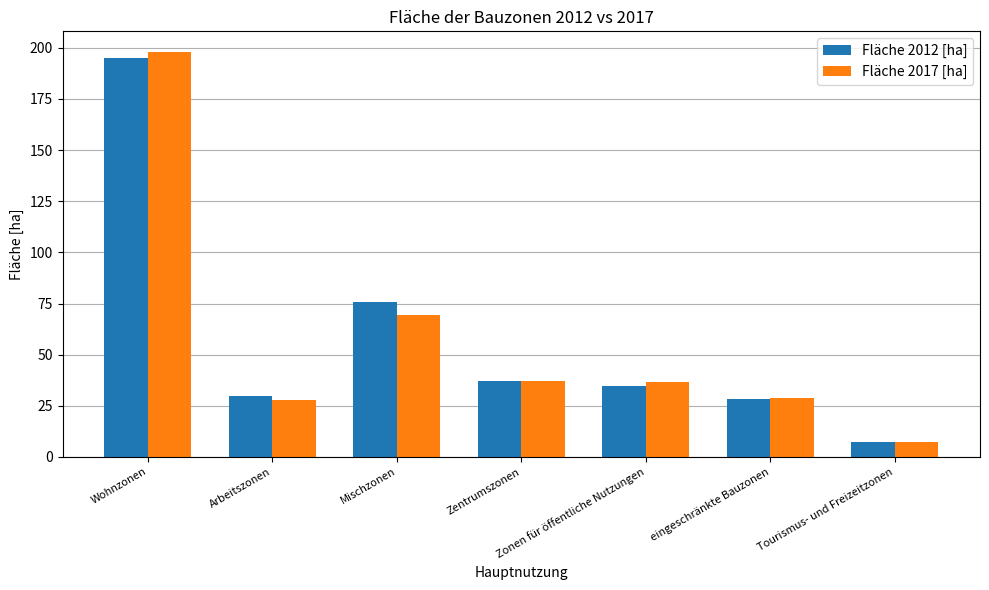

Rank the series at Zonen für öffentliche Nutzungen from lowest to highest value.

Fläche 2012 [ha], Fläche 2017 [ha]